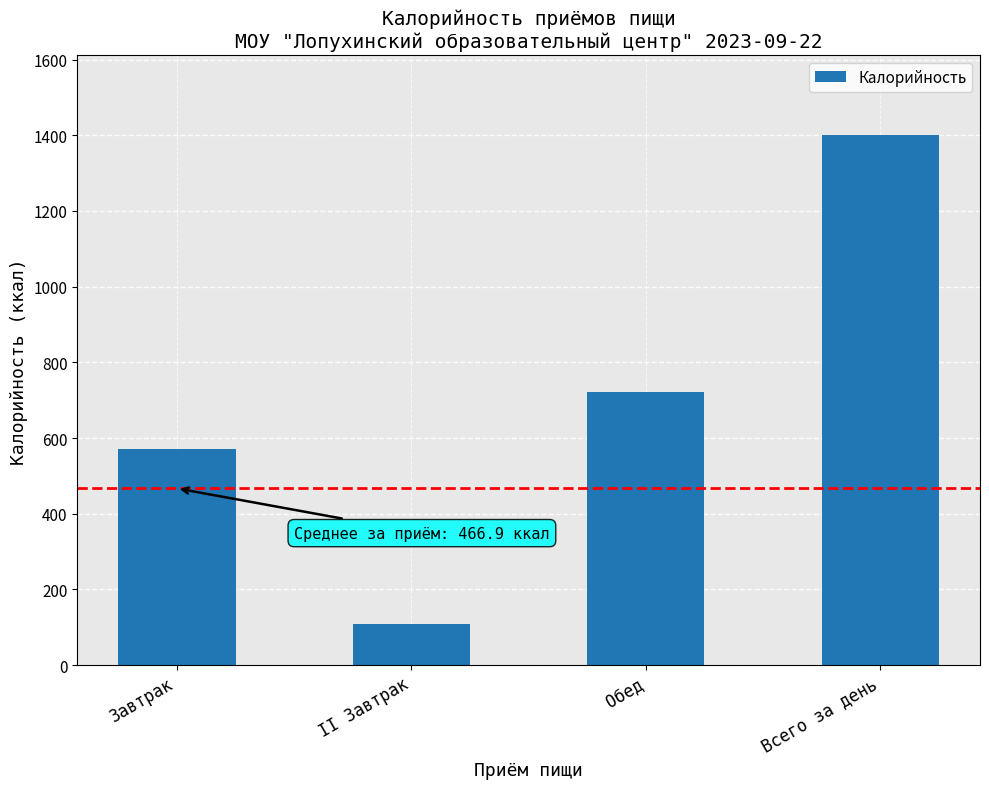

Which category has the highest value across all series?

Всего за день